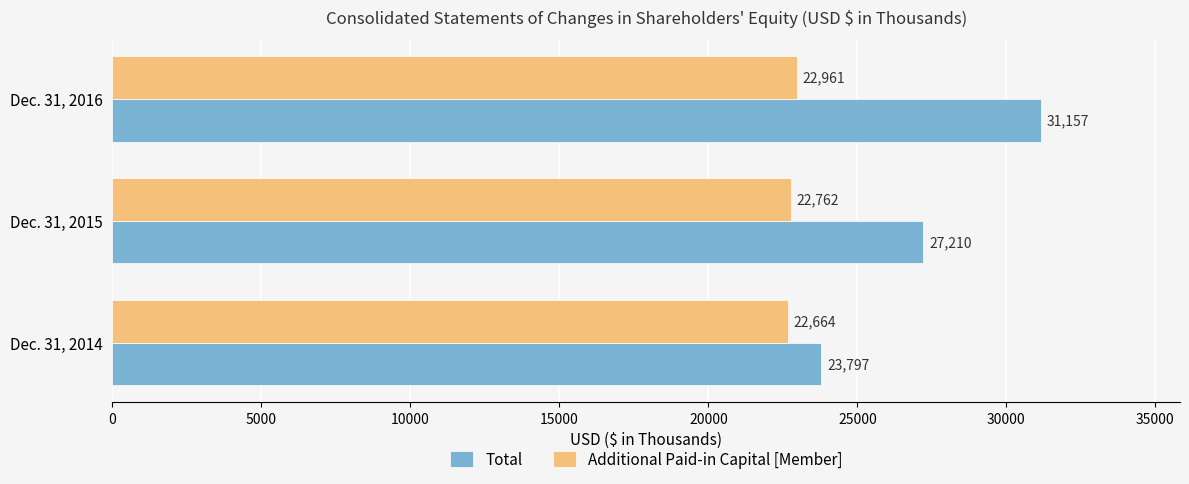

Rank the categories by Additional Paid-in Capital [Member] value from lowest to highest.

Dec. 31, 2014, Dec. 31, 2015, Dec. 31, 2016